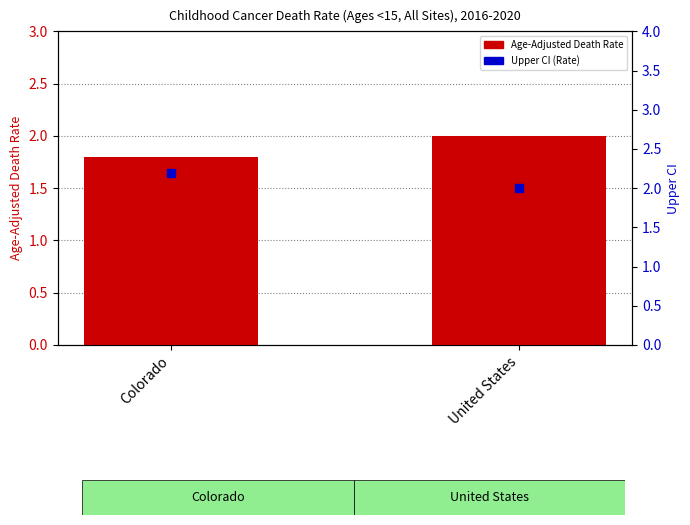

Reading left to right, extract all data points from this chart.

Age-Adjusted Death Rate: 1.8	2.0
Upper CI (Rate): 2.2	2.0